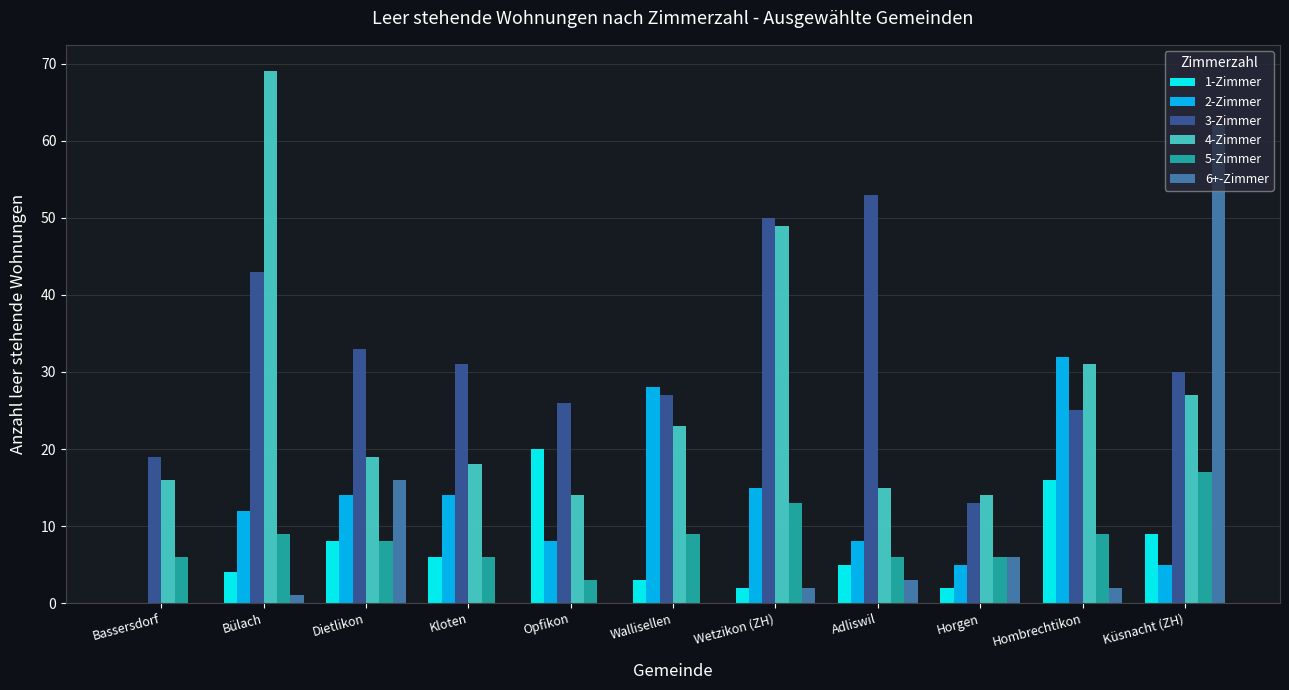

Which series has the widest spread of values?

6+-Zimmer